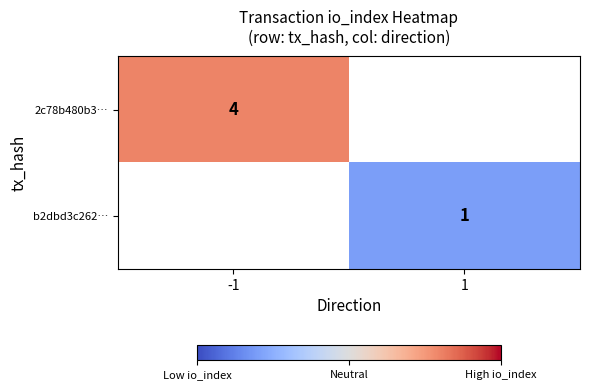

At how many categories does at least one series exceed 2?

1